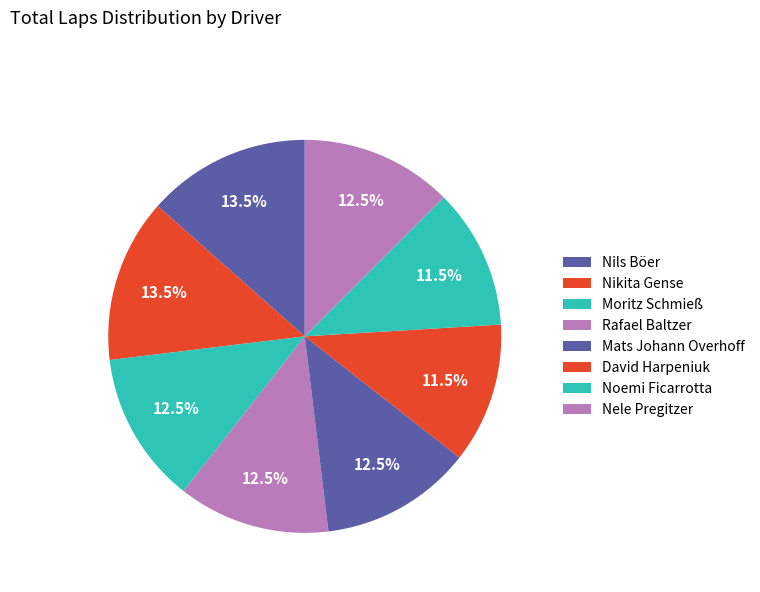

How many segments does this pie chart have?

8